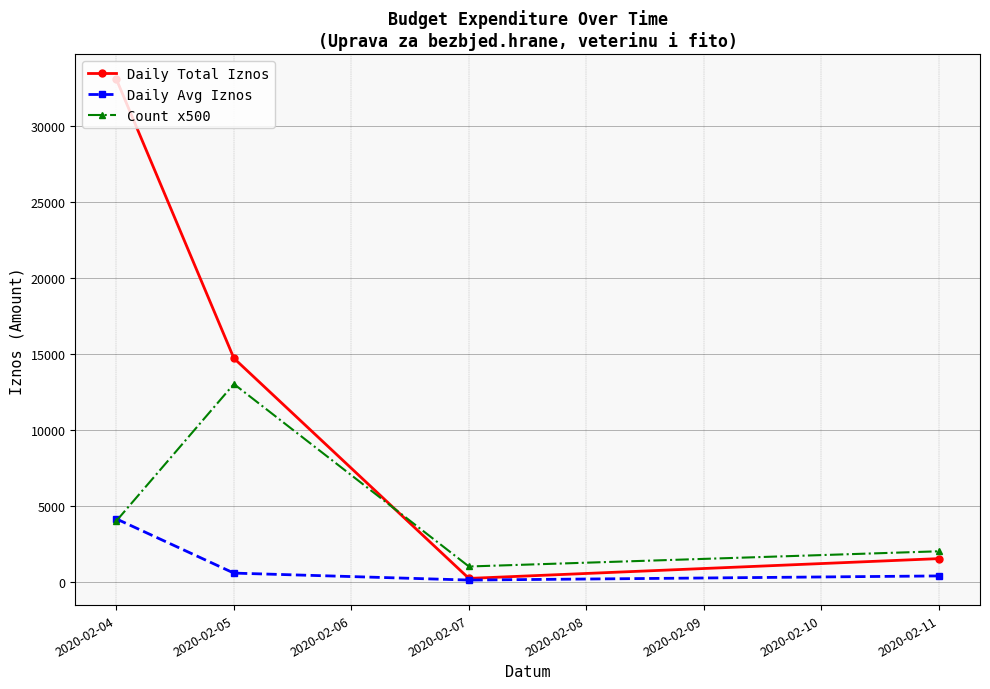

The value of Daily Avg Iznos at 2020-02-04 is 2822.0. True or false?

False